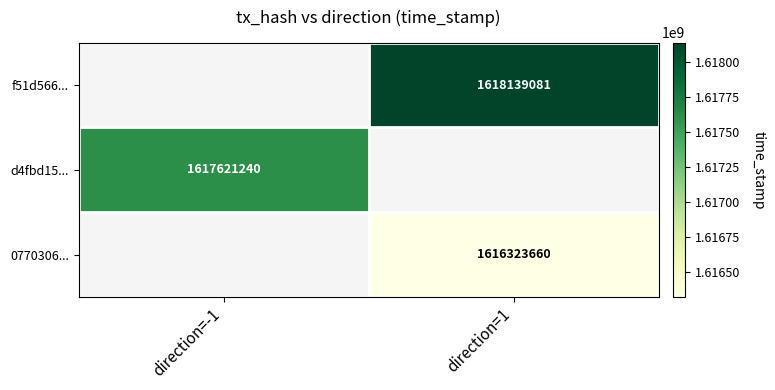

True or false: 0770306... has a value of 1616323660 at direction=1.

True